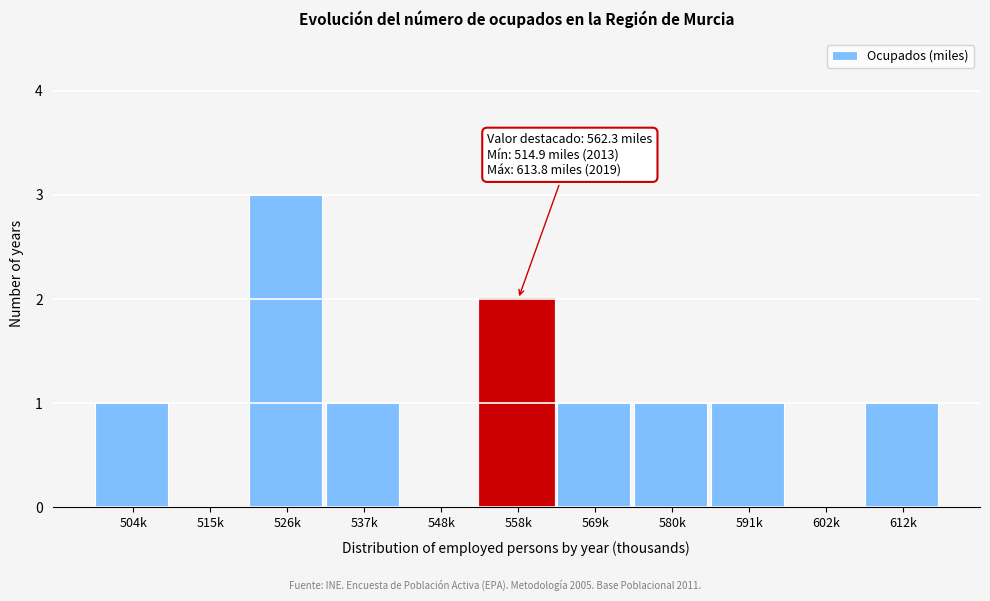

Reading left to right, transcribe all the data shown in this chart.

504k=1	515k=0	526k=3	537k=1	548k=0	558k=2	569k=1	580k=1	591k=1	602k=0	612k=1